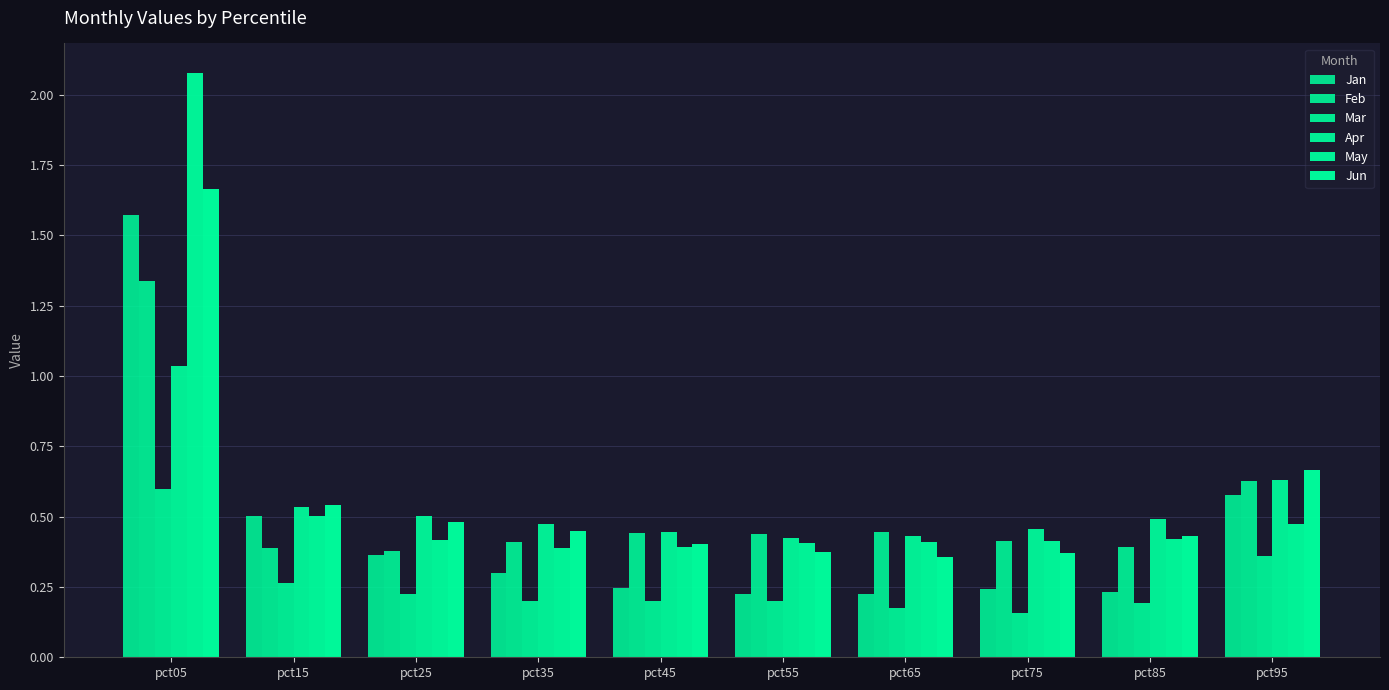

Count the number of categories in the chart.

10